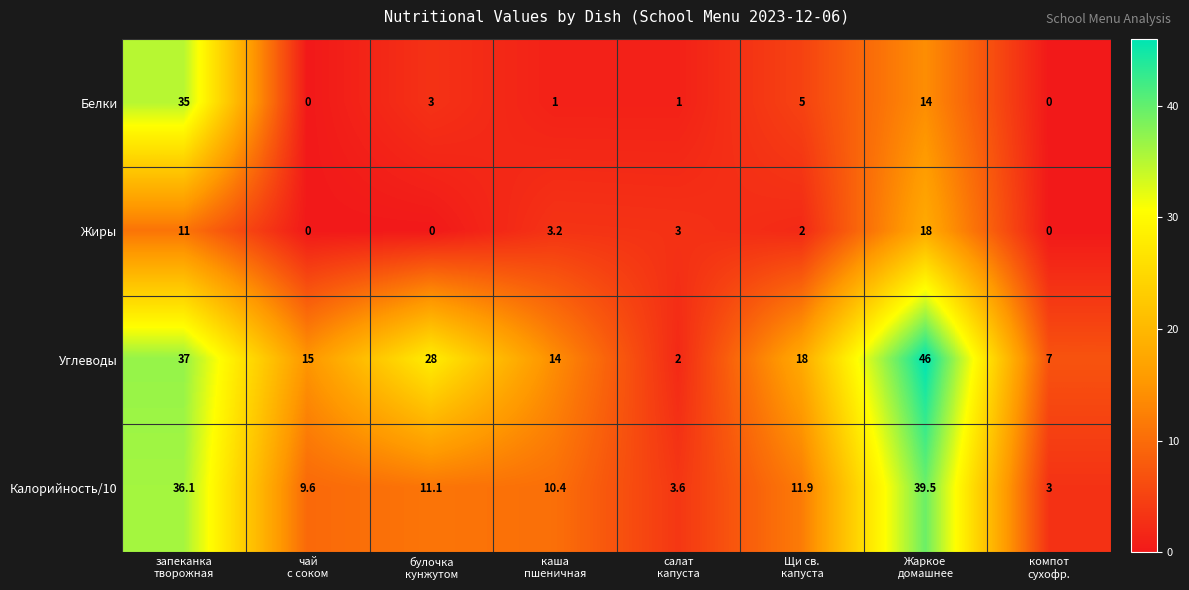

Rank the series by their maximum value, from highest to lowest.

Углеводы, Калорийность/10, Белки, Жиры